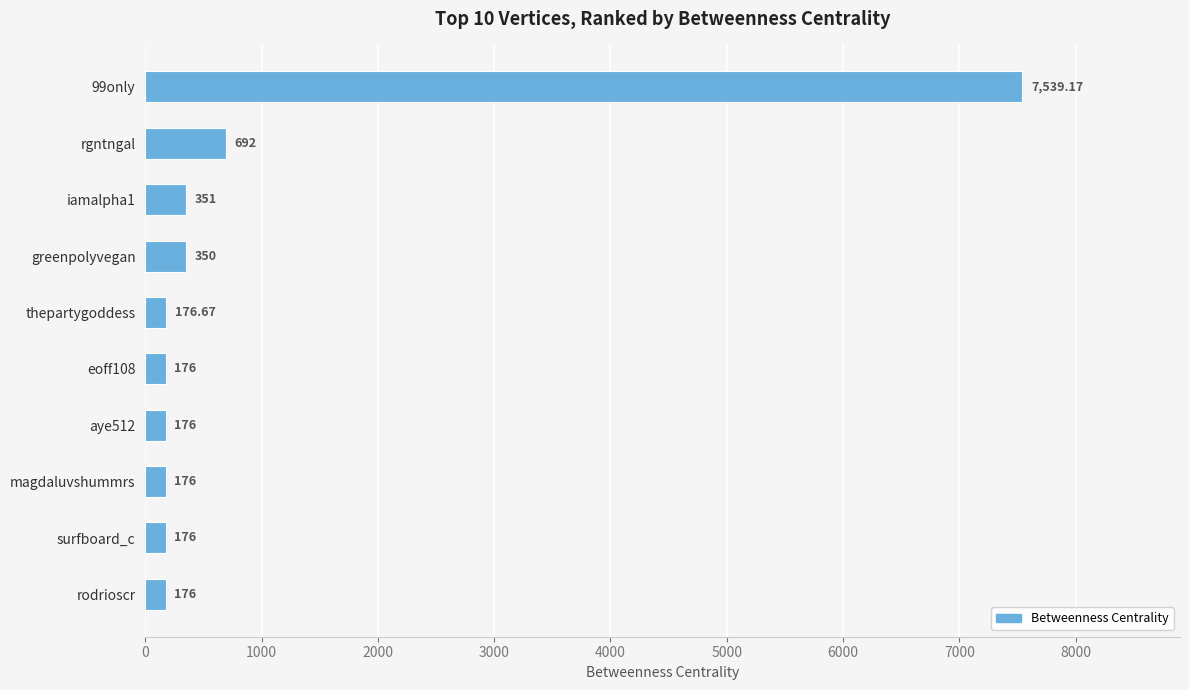

Where is the data nearest to the value 3857?

rgntngal